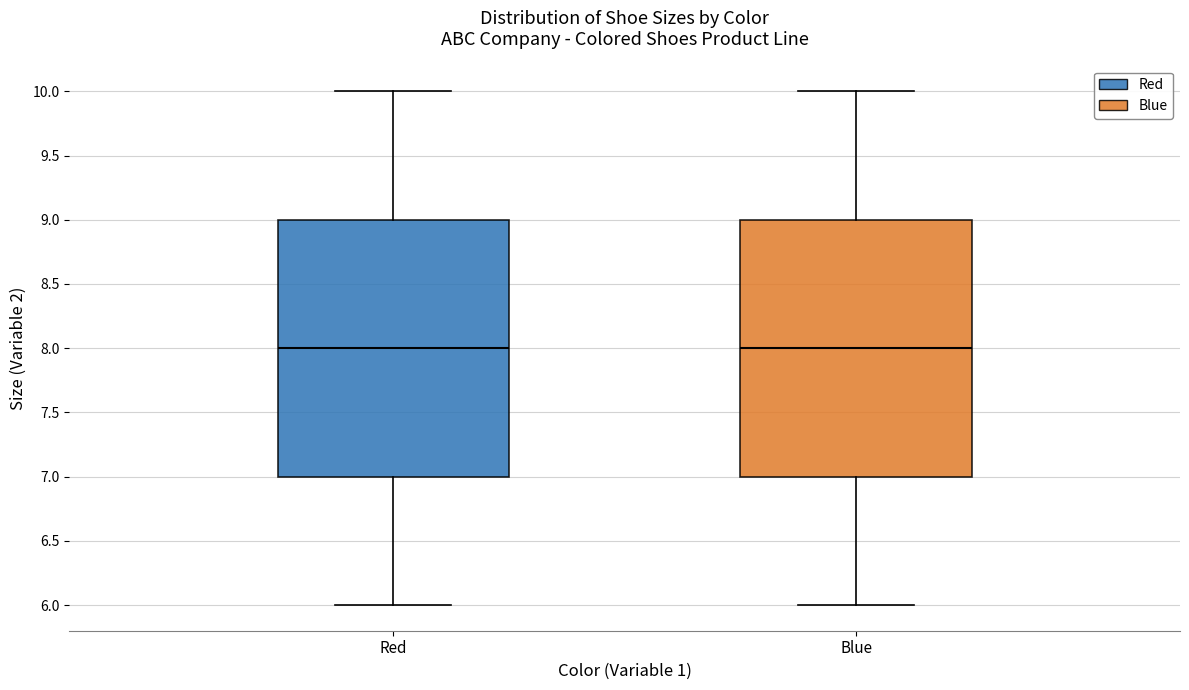

Reading left to right, transcribe this box plot: for each box, give where its median line is, the range the box spans, and where its two whiskers end, as read against the y-axis. The values are not printed on the chart, so give them approximately, as read against the axis.

Red: median 8, box 7 to 9, whiskers 6 to 10
Blue: median 8, box 7 to 9, whiskers 6 to 10